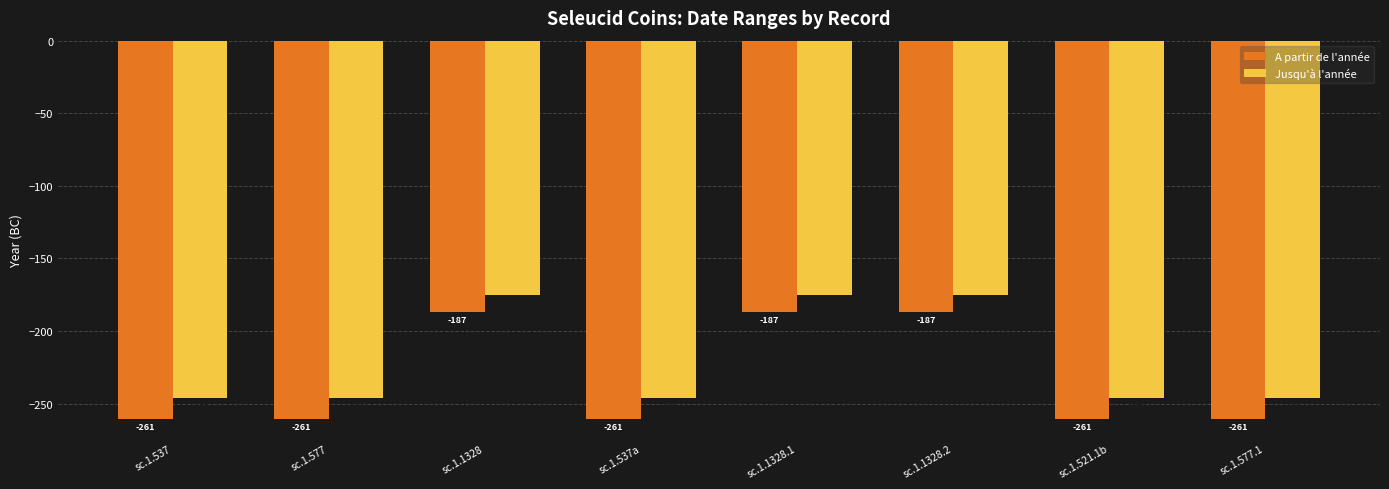

Reading left to right, extract all data points from this chart.

A partir de l'année: -261	-261	-187	-261	-187	-187	-261	-261
Jusqu'à l'année: -246	-246	-175	-246	-175	-175	-246	-246